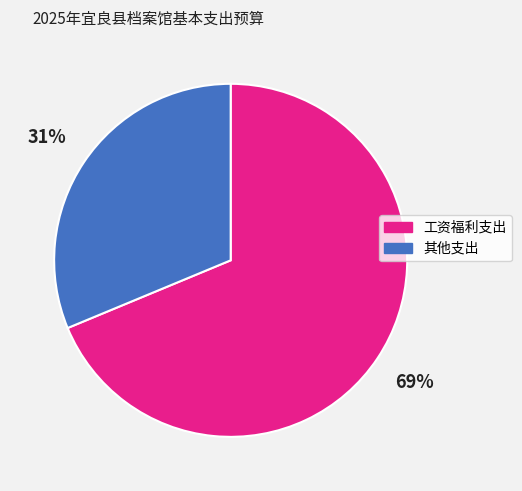

Is there a majority slice in this chart?

Yes